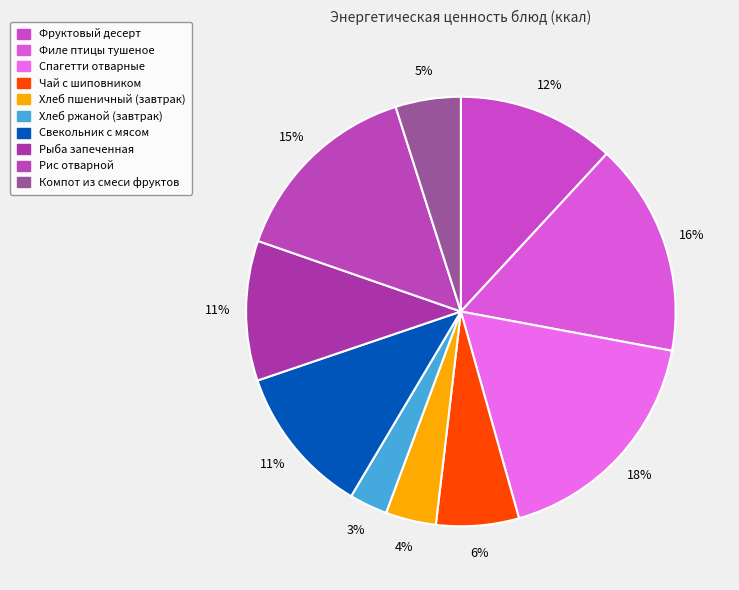

The Рис отварной slice represents 15% of the pie. True or false?

True